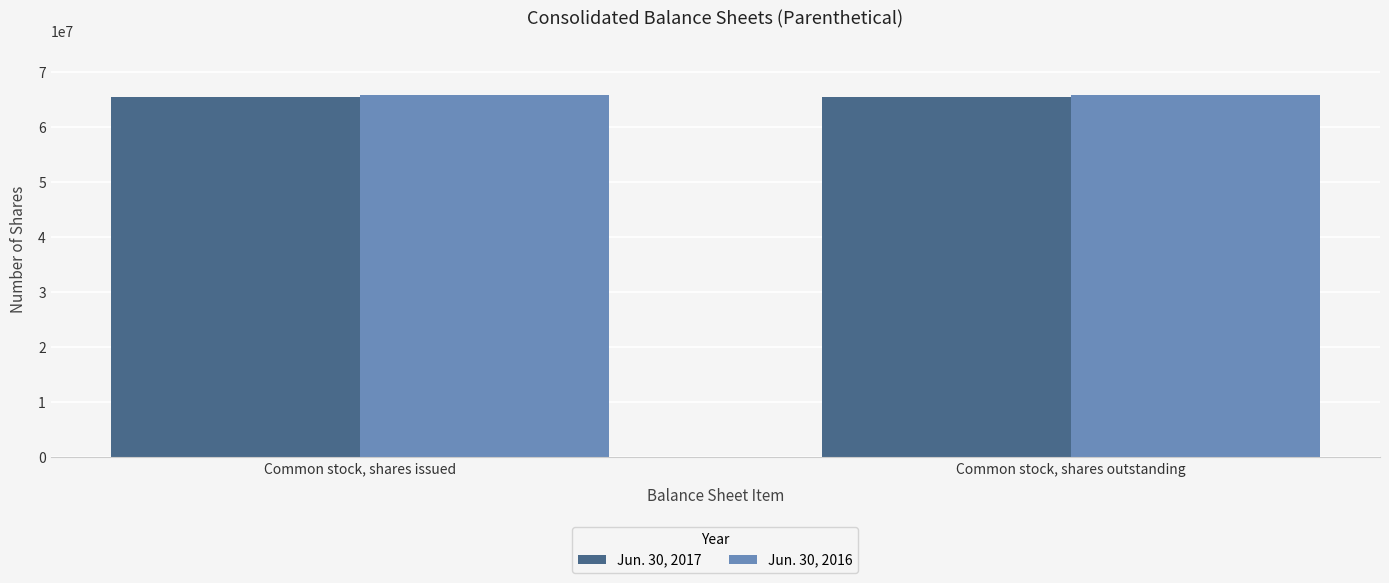

The Jun. 30, 2017 series shows 65539737 at Common stock, shares outstanding. True or false?

True